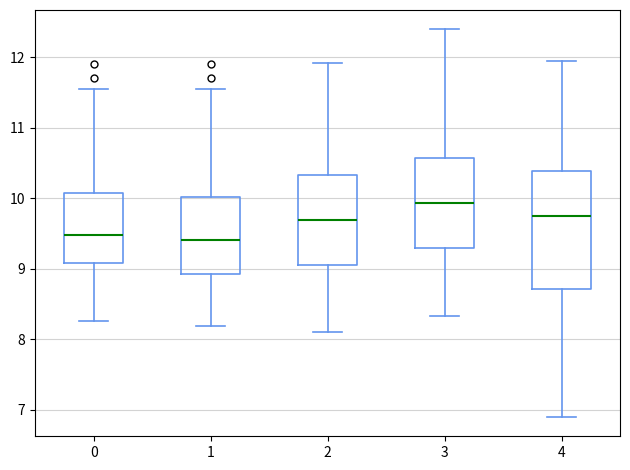

Which box is the tallest, from its lower edge to its upper edge?

4